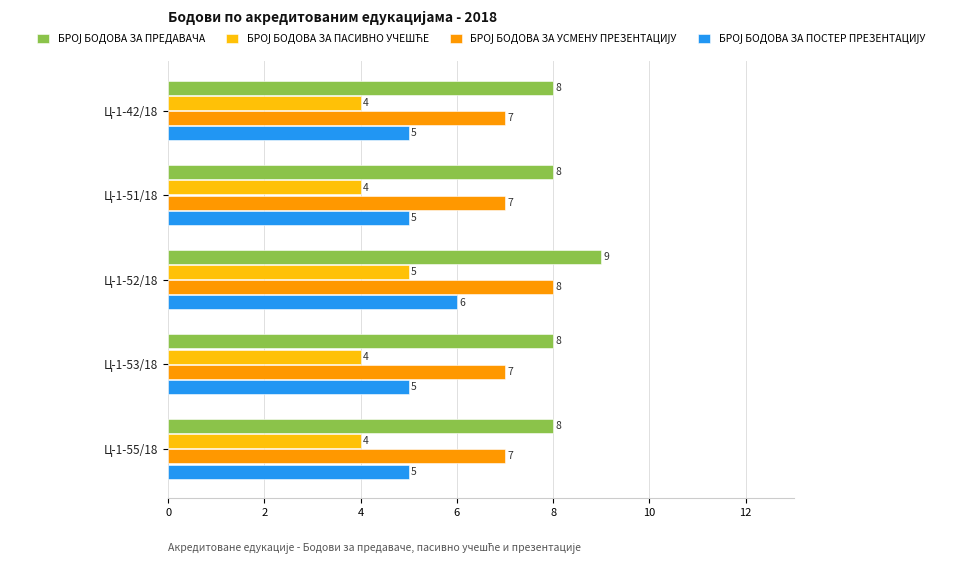

What is the total value across all series at Ц-1-51/18?

24